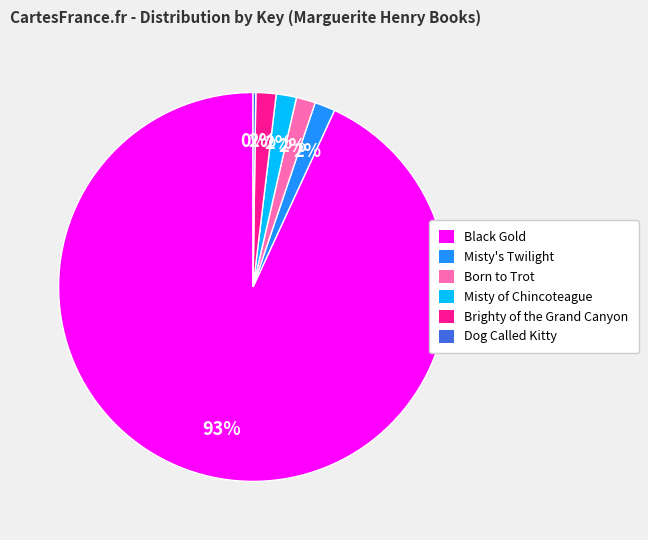

Which slice is the largest?

Black Gold